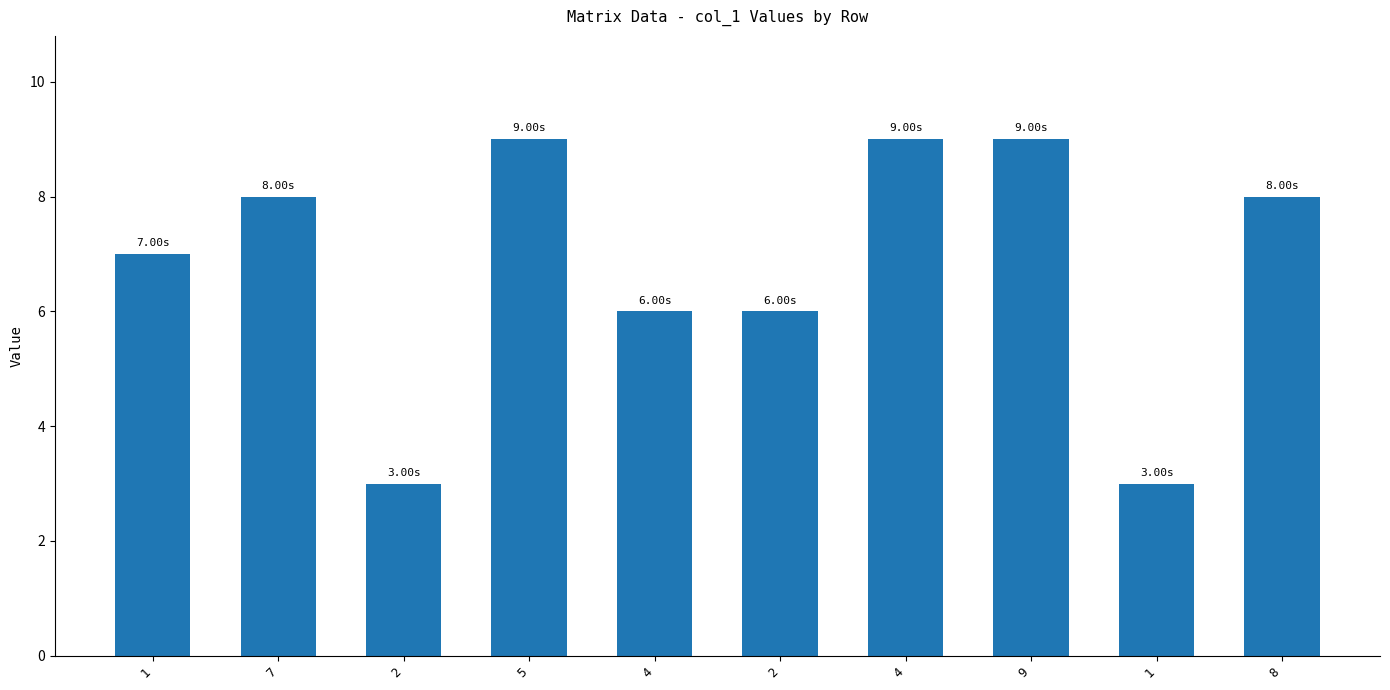

The value at 1 is 4. True or false?

False